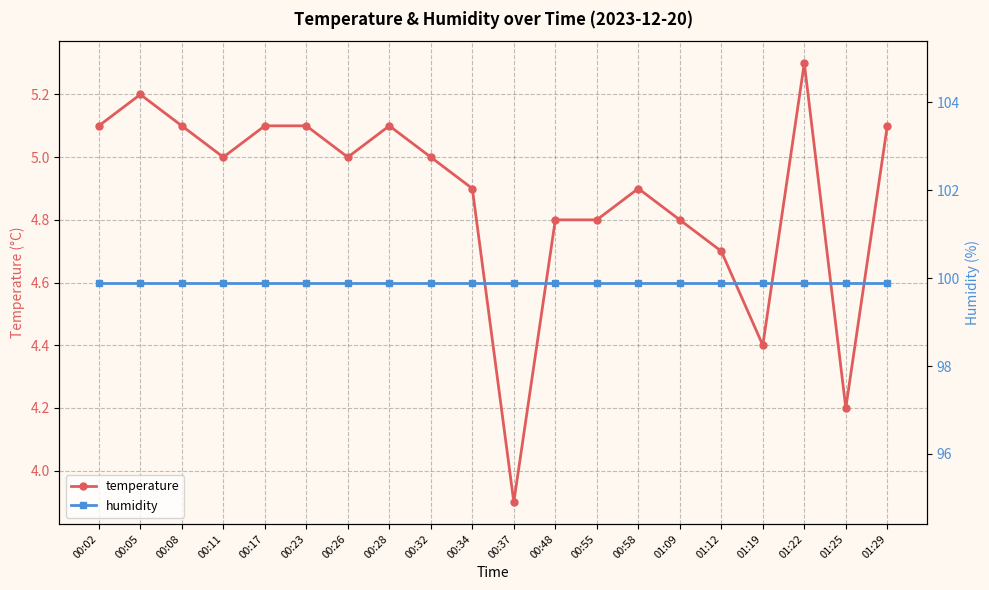

Read the temperature value at 00:55.

4.8